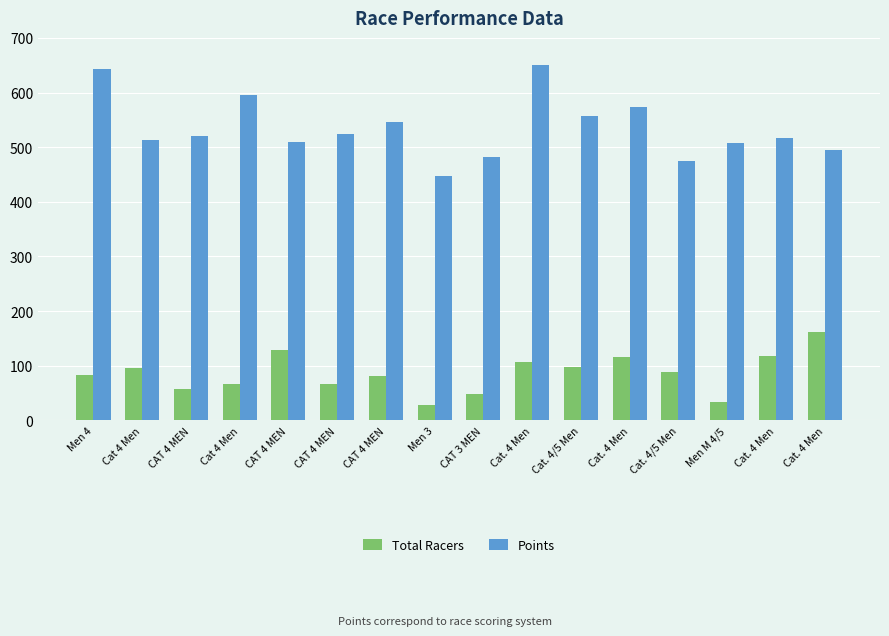

How many data points in Points are above 520?

8